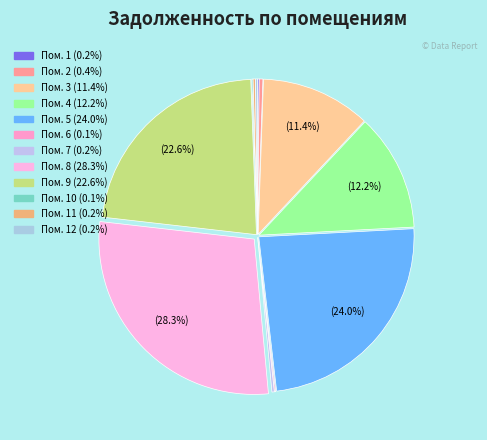

What is the largest slice in the pie chart?

Пом. 8